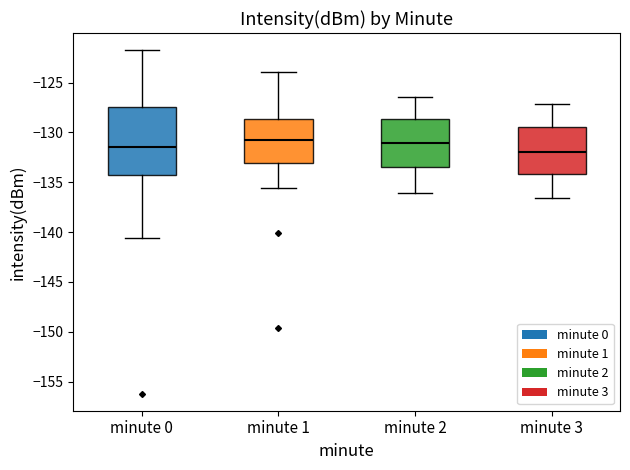

Comparing the boxes themselves (not the whiskers), which one is the tallest?

minute 0